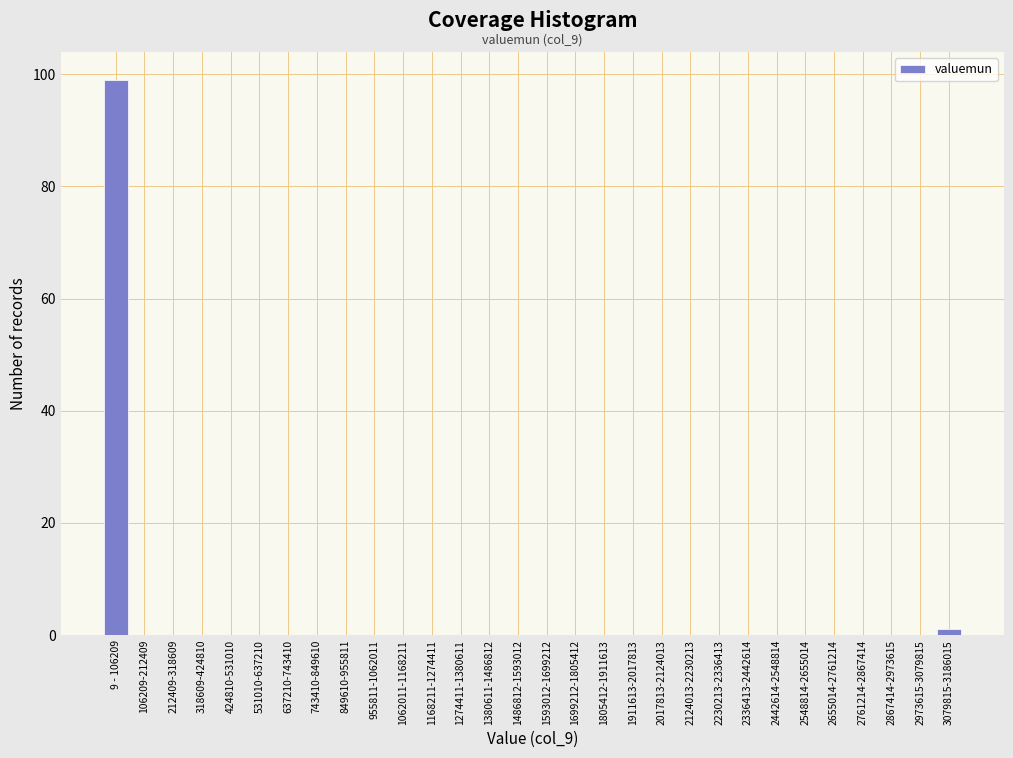

Reading left to right, extract all data points from this chart.

9 - 106209=99	106209-212409=0	212409-318609=0	318609-424810=0	424810-531010=0	531010-637210=0	637210-743410=0	743410-849610=0	849610-955811=0	955811-1062011=0	1062011-1168211=0	1168211-1274411=0	1274411-1380611=0	1380611-1486812=0	1486812-1593012=0	1593012-1699212=0	1699212-1805412=0	1805412-1911613=0	1911613-2017813=0	2017813-2124013=0	2124013-2230213=0	2230213-2336413=0	2336413-2442614=0	2442614-2548814=0	2548814-2655014=0	2655014-2761214=0	2761214-2867414=0	2867414-2973615=0	2973615-3079815=0	3079815-3186015=1